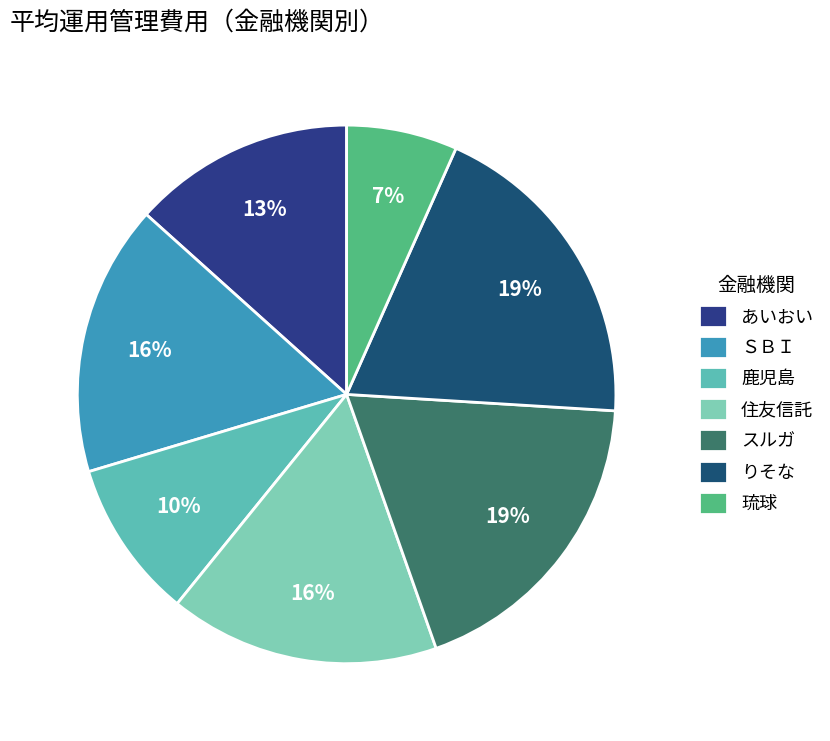

Rank the categories by value from highest to lowest.

りそな, スルガ, ＳＢＩ, 住友信託, あいおい, 鹿児島, 琉球